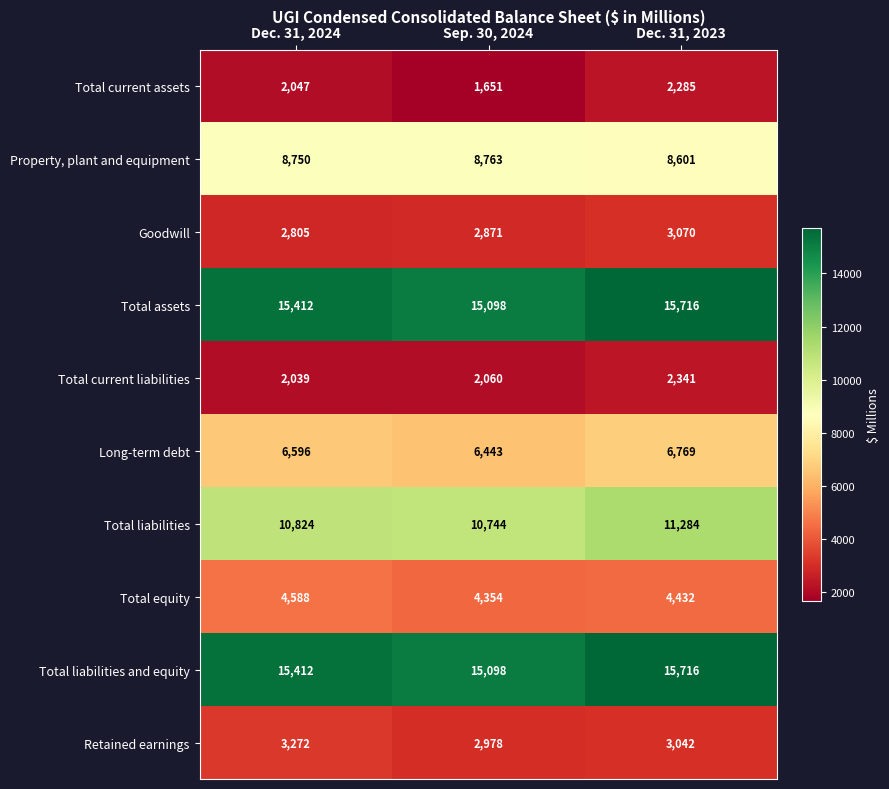

True or false: Long-term debt has a value of 6596 at Dec. 31, 2024.

True